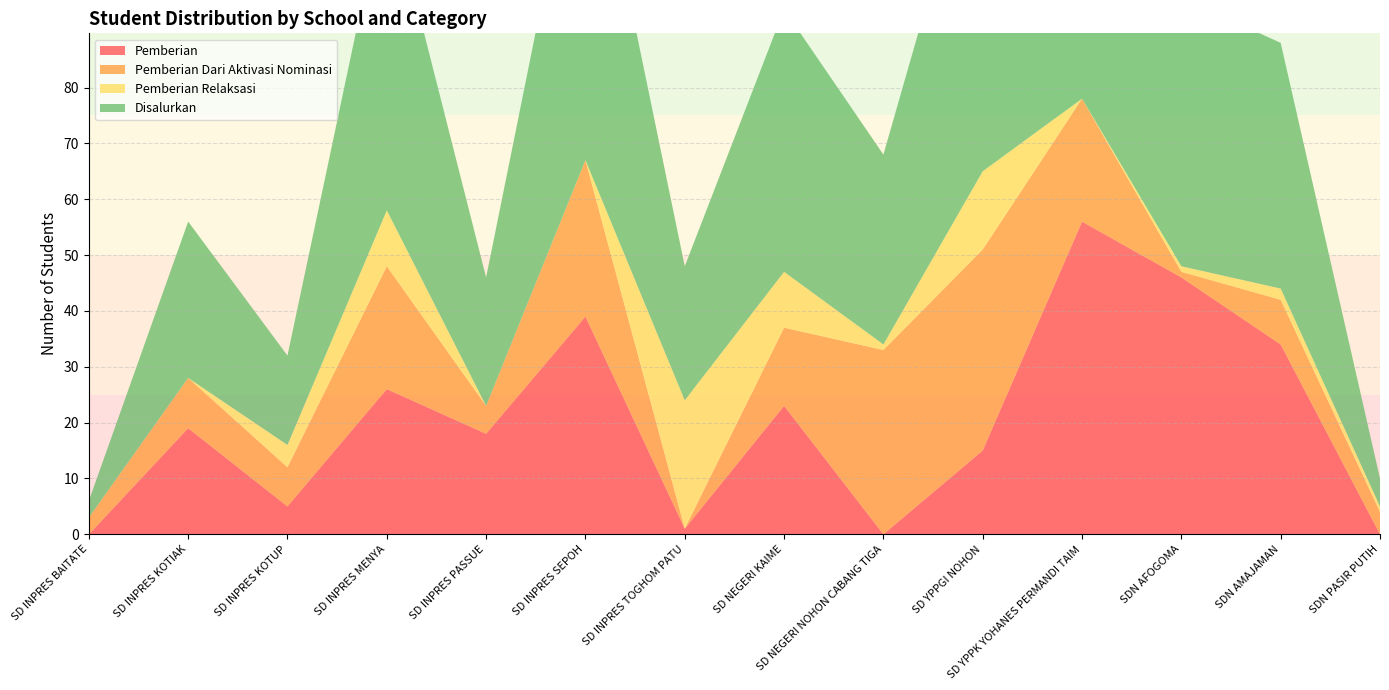

Reading left to right, what are all the values shown in this chart?

Pemberian: 0	19	5	26	18	39	1	23	0	15	56	46	34	0
Pemberian Dari Aktivasi Nominasi: 3	9	7	22	5	28	0	14	33	36	22	1	8	4
Pemberian Relaksasi: 0	0	4	10	0	0	23	10	1	14	0	1	2	1
Disalurkan: 3	28	16	58	23	67	24	47	34	65	78	48	44	5